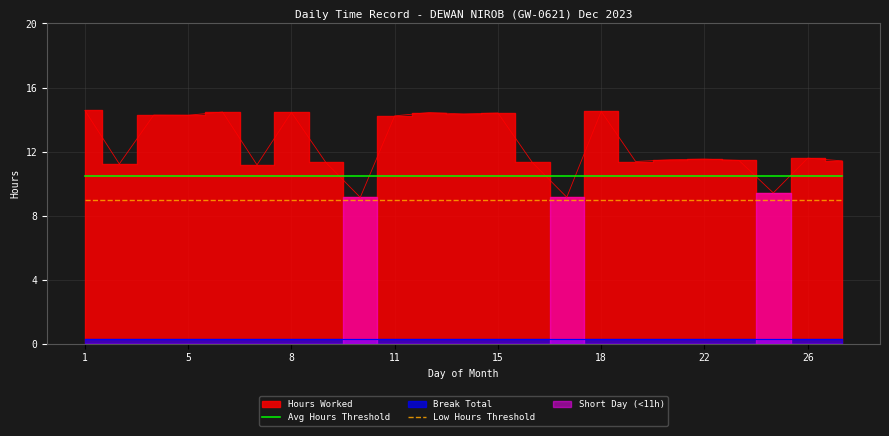

True or false: Avg Hours Threshold has a value of 10.5 at 1.

True